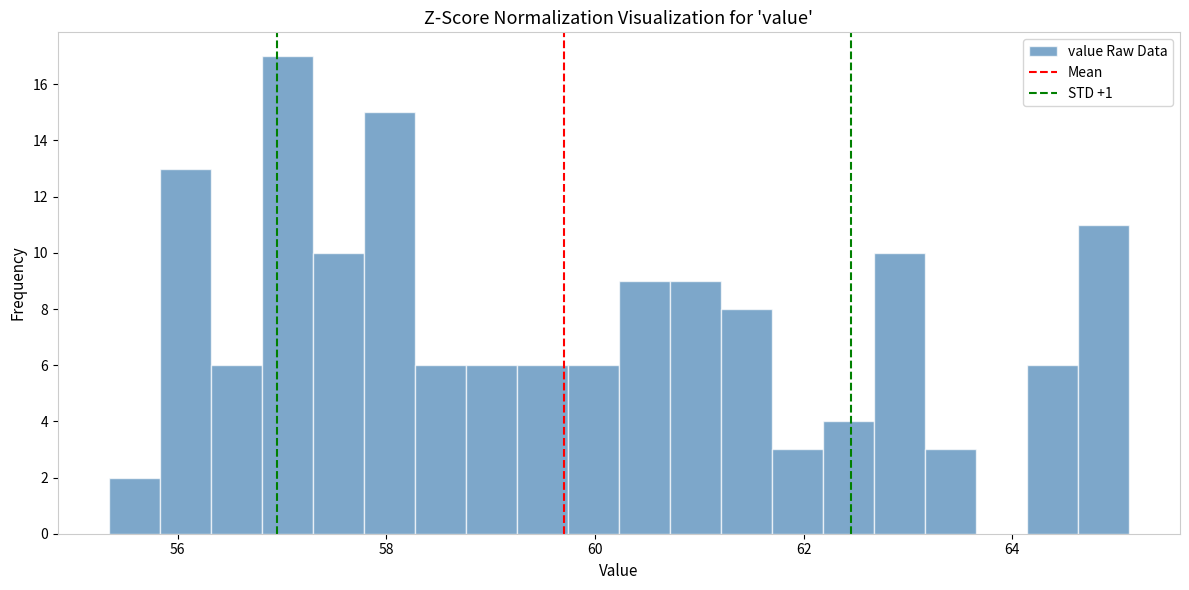

Read against the x-axis, roughly where is the centre of the tallest bar?

57.0